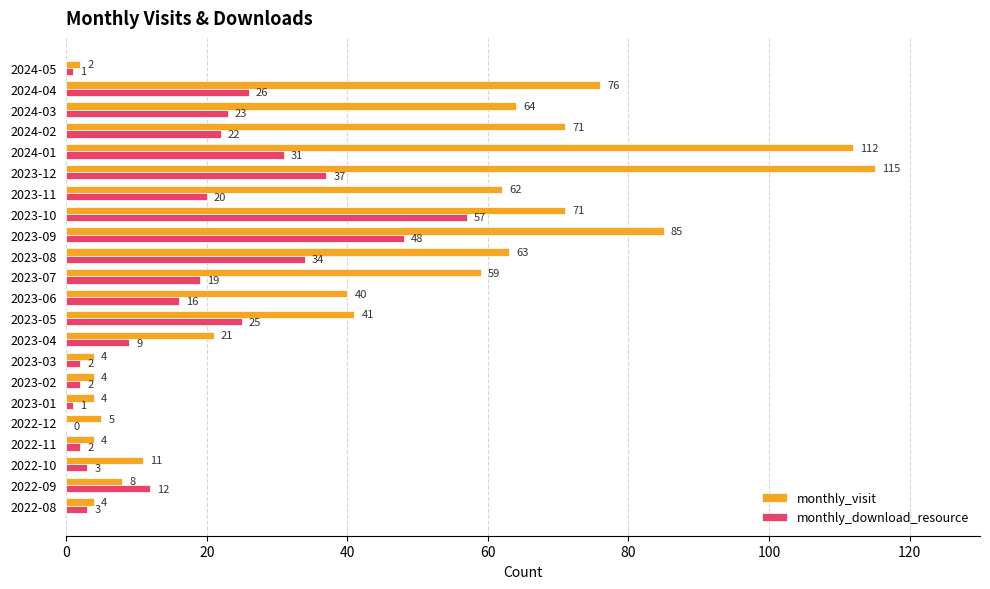

What is the average value of the monthly_download_resource series?

18